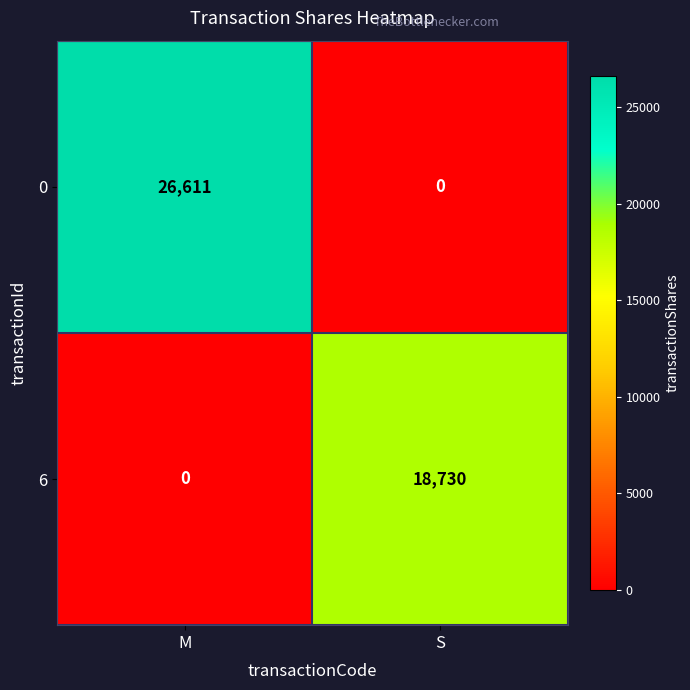

Where is 0 nearest to the value 13305?

S